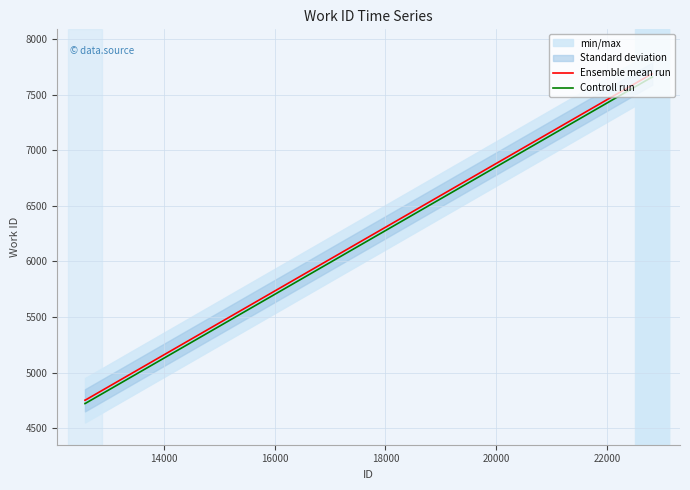

True or false: Ensemble mean run and Controll run cross at least once.

False